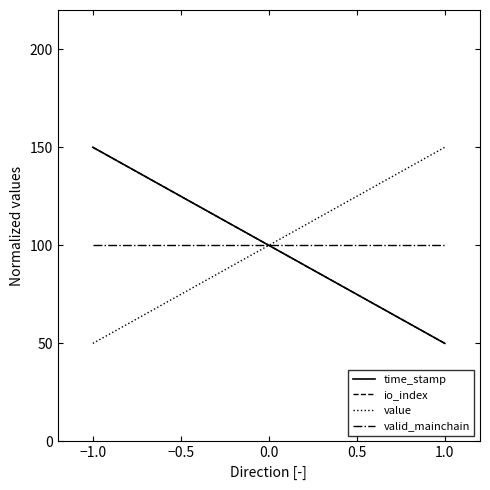

At which label is time_stamp closest to 100?

−1.0